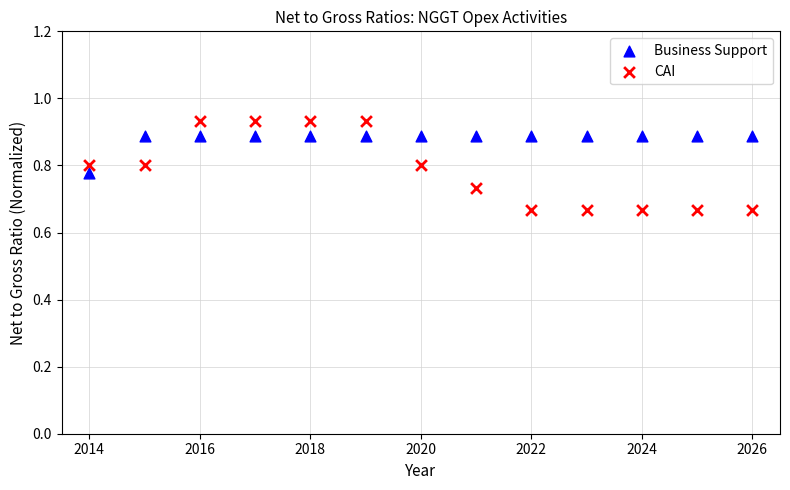

Across all data points, what is the range of X values (max minus min)?

12.0